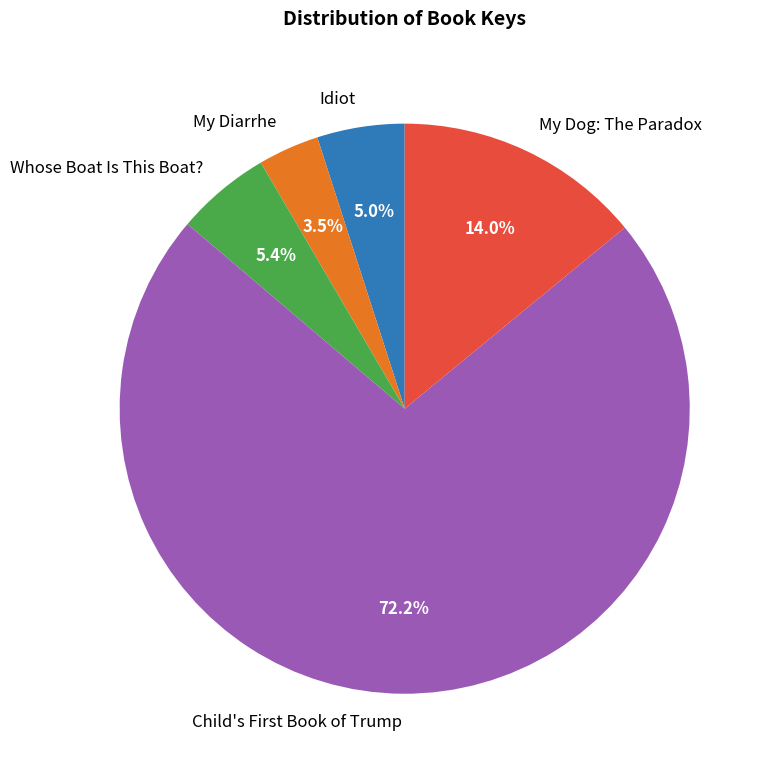

Is it true that Whose Boat Is This Boat? is 1% of the pie?

False